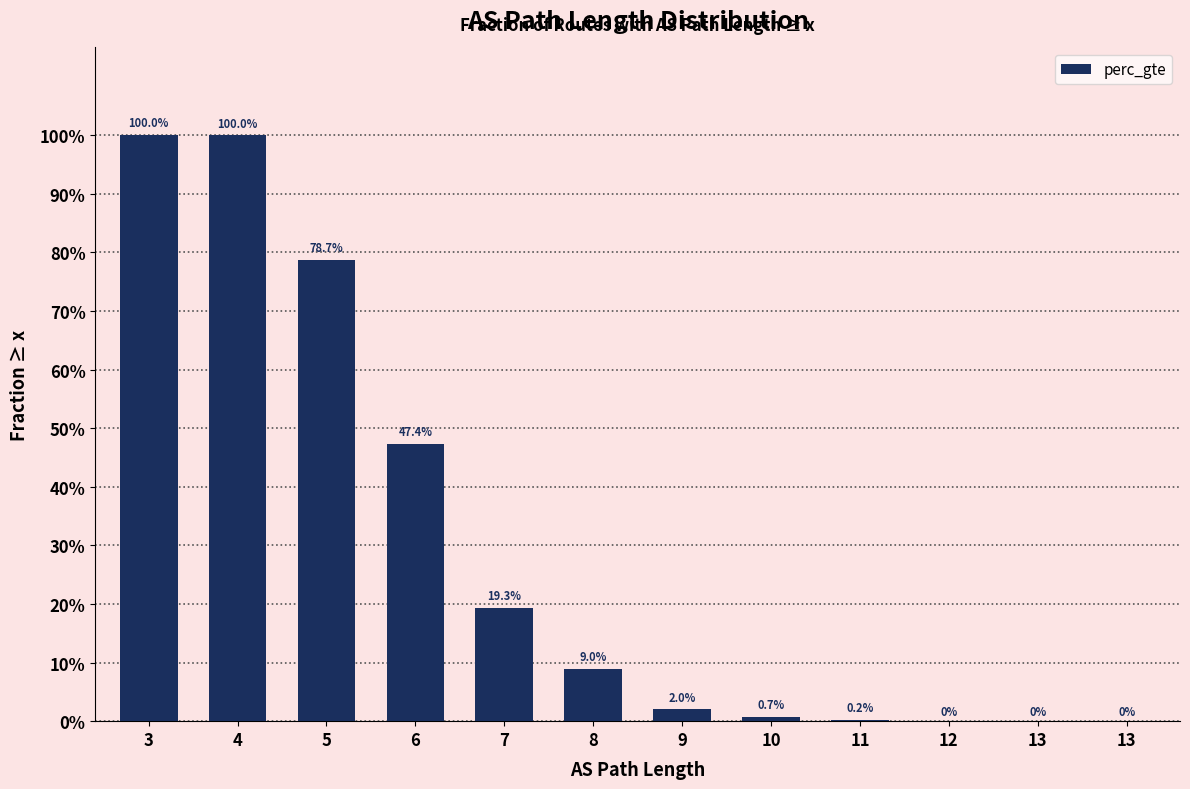

Are the bars horizontal?

No